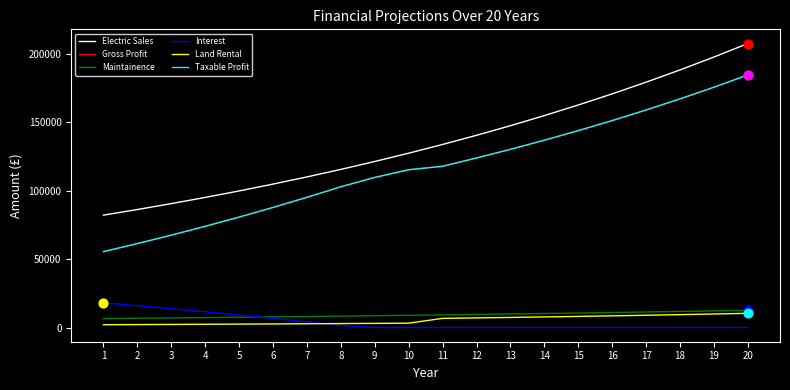

At which category is the sum across all series the highest?

20